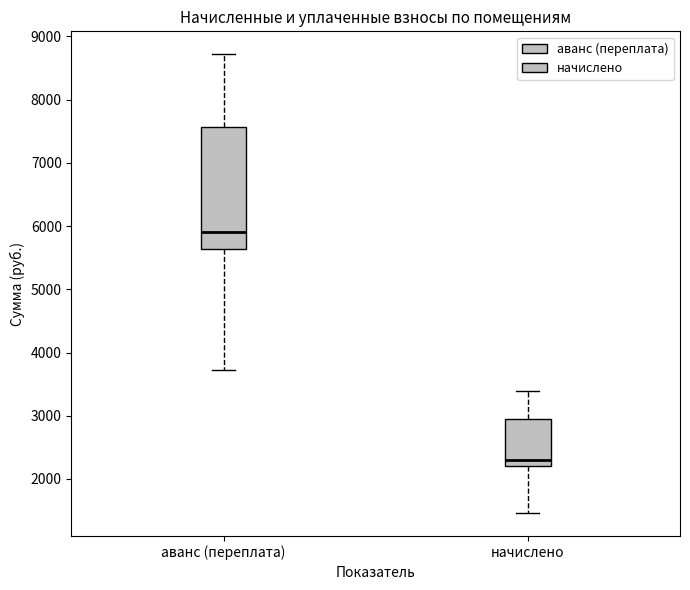

Comparing the boxes themselves (not the whiskers), which one is the tallest?

аванс (переплата)